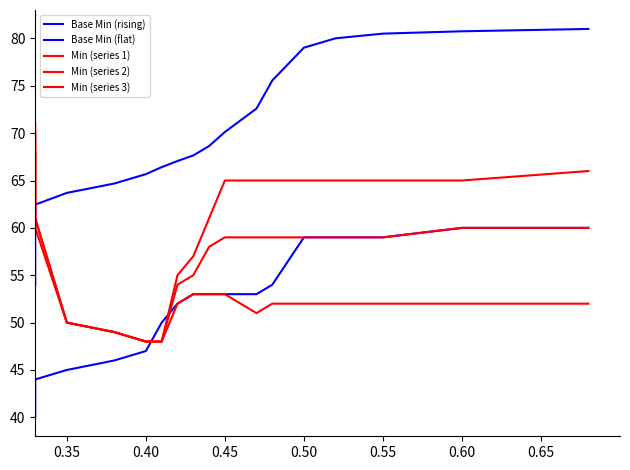

Rank the series at 0.45 from lowest to highest value.

Base Min (flat), Base Min (rising), Min (series 2), Min (series 1), Min (series 3)